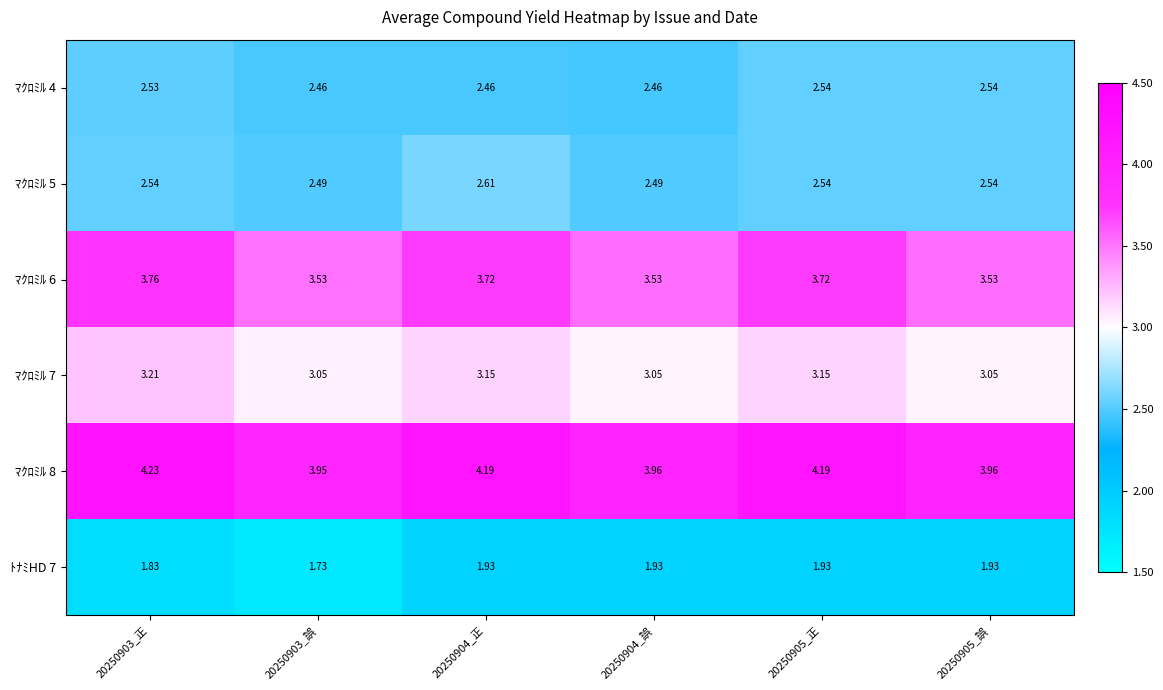

What is the difference between the highest and lowest values at 20250905_誤?

2.0